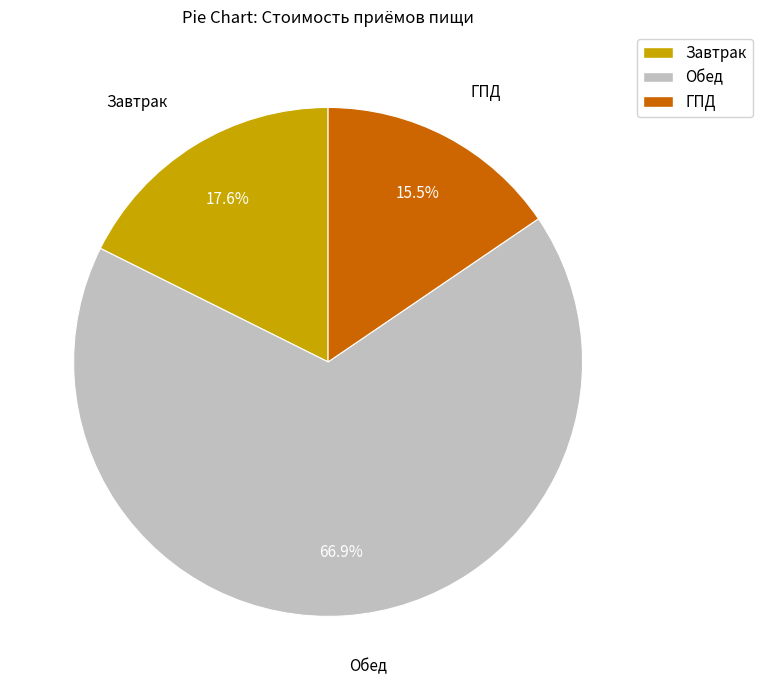

How many segments does this pie chart have?

3